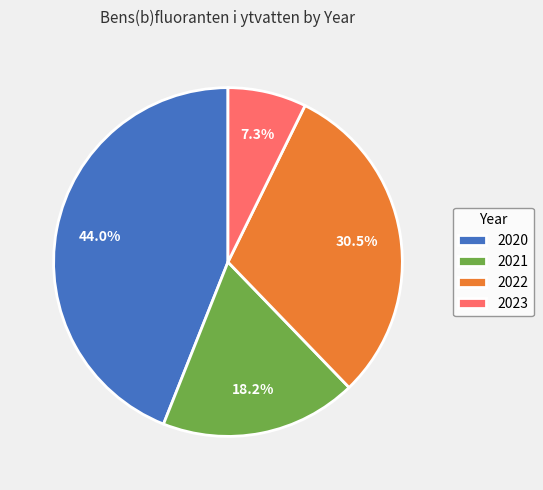

Rank the categories by value from highest to lowest.

2020, 2022, 2021, 2023